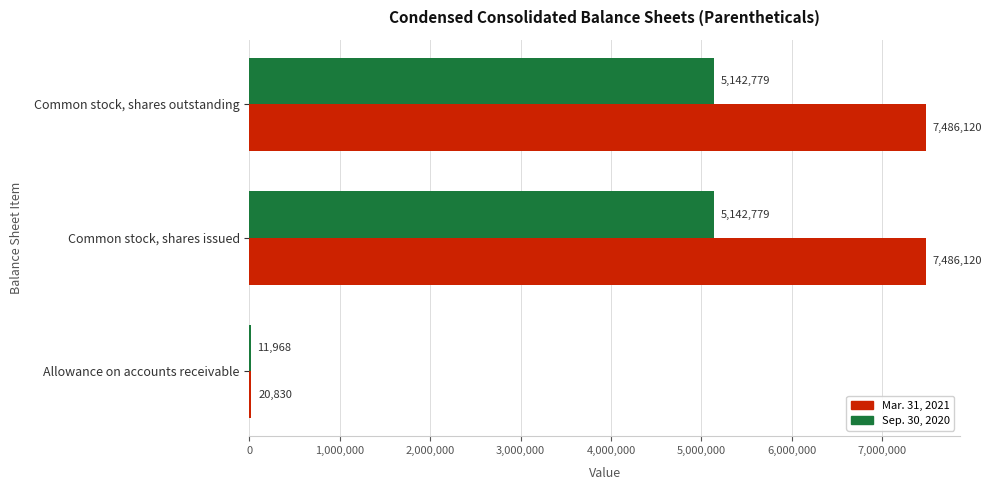

What is the approximate value of Sep. 30, 2020 at Allowance on accounts receivable, to the nearest 100?

12000